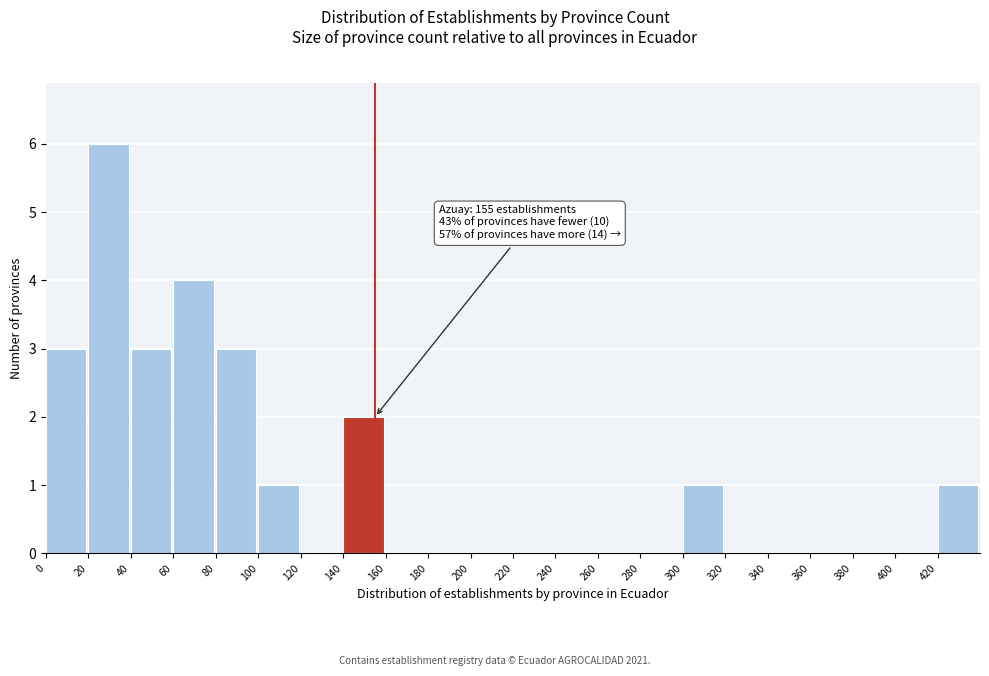

Over which range of the x-axis is the bar tallest?

20 to 40